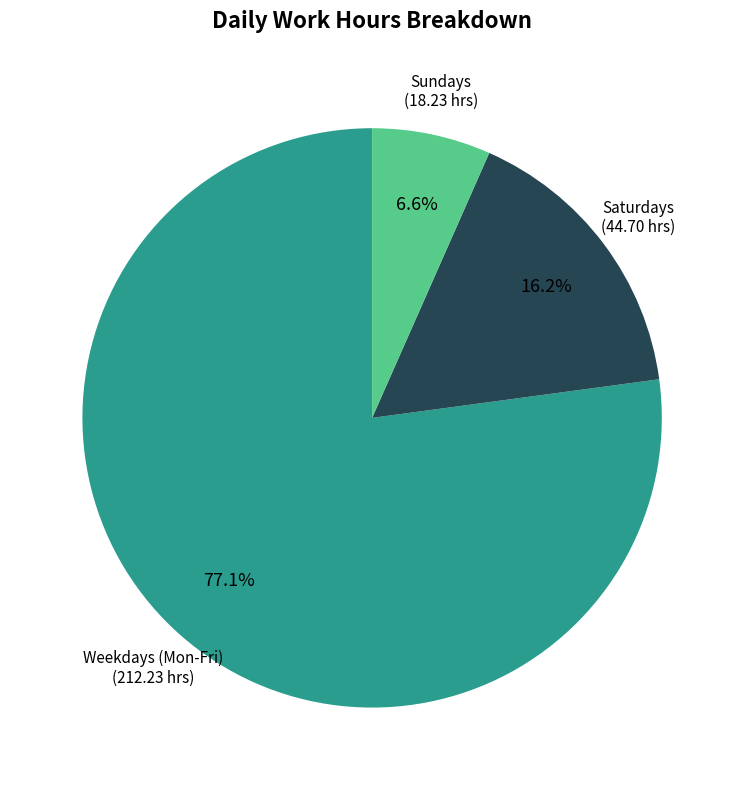

Which category accounts for the majority?

Weekdays (Mon-Fri)